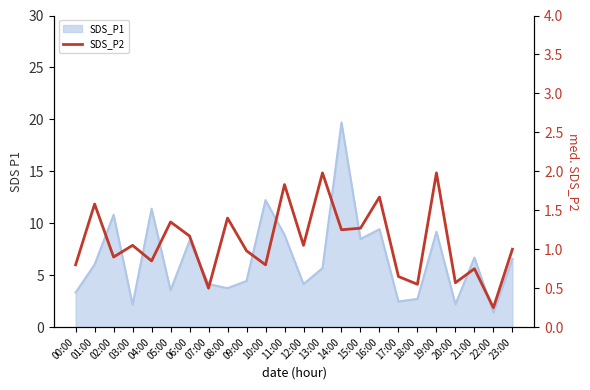

What is the smallest value displayed?

0.2